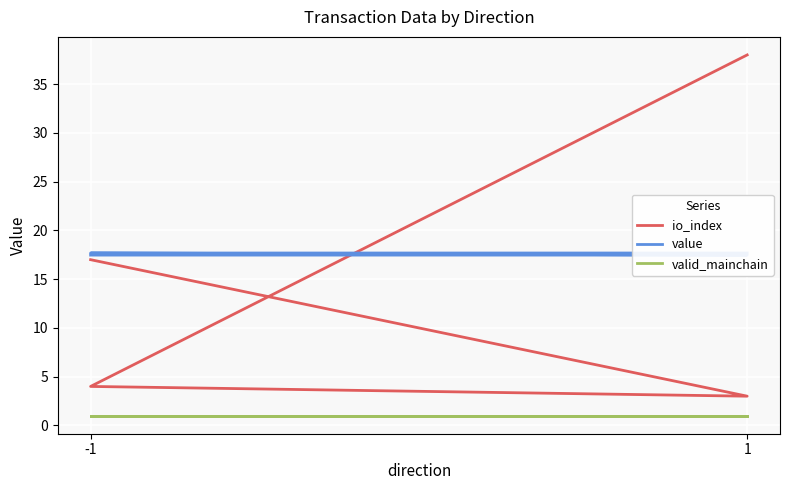

True or false: io_index and valid_mainchain intersect in this chart.

False